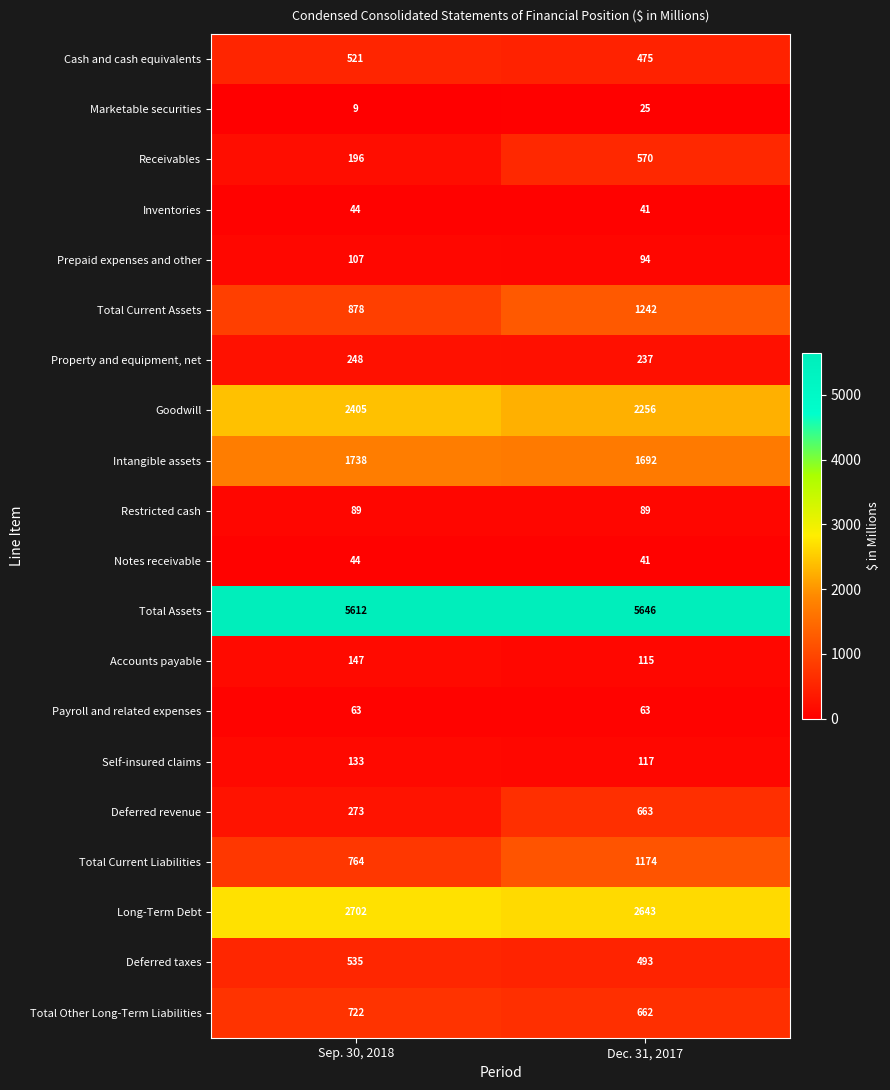

The Intangible assets series shows 2625 at Sep. 30, 2018. True or false?

False